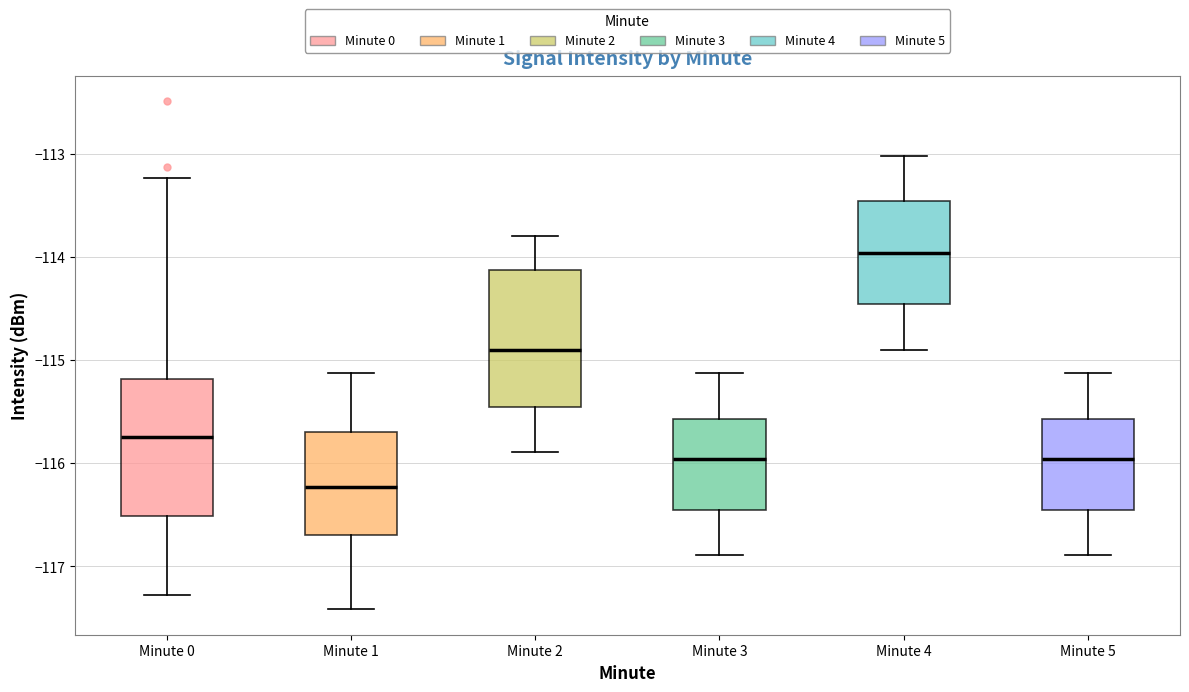

Reading left to right, transcribe this box plot: for each box, give where its median line is, the range the box spans, and where its two whiskers end, as read against the y-axis. The values are not printed on the chart, so give them approximately, as read against the axis.

Minute 0: median -115.7, box -116.5 to -115.2, whiskers -117.3 to -113.2
Minute 1: median -116.2, box -116.7 to -115.7, whiskers -117.4 to -115.1
Minute 2: median -114.9, box -115.5 to -114.1, whiskers -115.9 to -113.8
Minute 3: median -116.0, box -116.5 to -115.6, whiskers -116.9 to -115.1
Minute 4: median -114.0, box -114.5 to -113.5, whiskers -114.9 to -113.0
Minute 5: median -116.0, box -116.5 to -115.6, whiskers -116.9 to -115.1